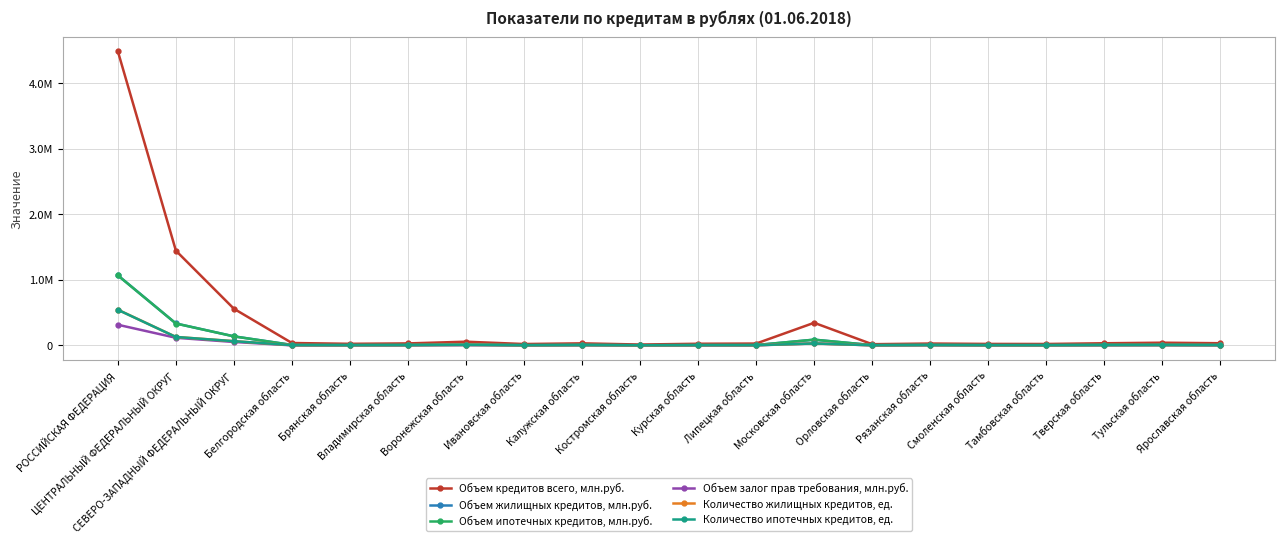

Between Воронежская область and Костромская область, which is larger?

Воронежская область